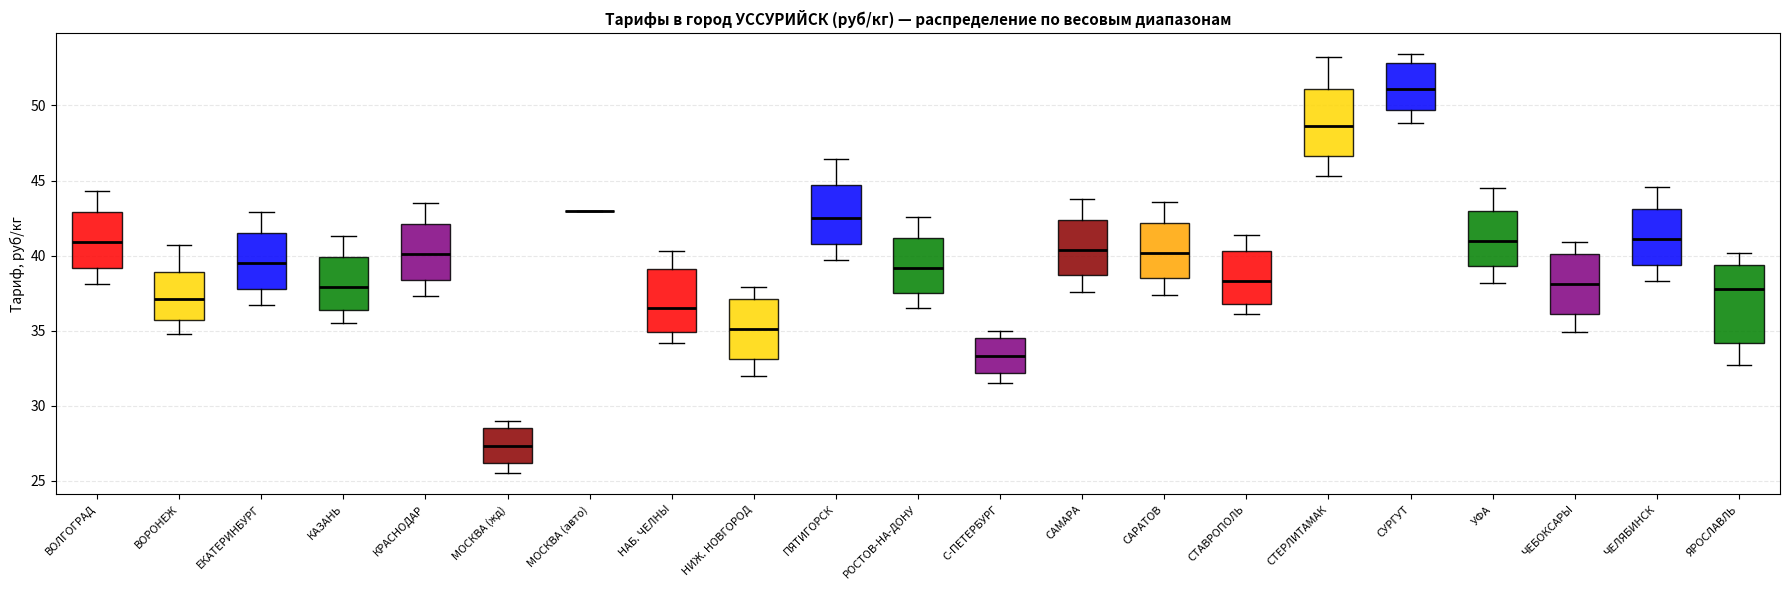

Reading left to right, read every box against the y-axis: the position of its median line, the range the box covers, and the ends of its whiskers. The values are not printed on the chart, so give them approximately, as read against the axis.

ВОЛГОГРАД: median 41.0, box 39.0 to 43.0, whiskers 38.0 to 44.5
ВОРОНЕЖ: median 37.0, box 35.5 to 39.0, whiskers 35.0 to 40.5
ЕКАТЕРИНБУРГ: median 39.5, box 38.0 to 41.5, whiskers 36.5 to 43.0
КАЗАНЬ: median 38.0, box 36.5 to 40.0, whiskers 35.5 to 41.5
КРАСНОДАР: median 40.0, box 38.5 to 42.0, whiskers 37.5 to 43.5
МОСКВА (жд): median 27.5, box 26.0 to 28.5, whiskers 25.5 to 29.0
МОСКВА (авто): box collapsed to a line at 43.0, whiskers 43.0 to 43.0
НАБ. ЧЕЛНЫ: median 36.5, box 35.0 to 39.0, whiskers 34.0 to 40.5
НИЖ. НОВГОРОД: median 35.0, box 33.0 to 37.0, whiskers 32.0 to 38.0
ПЯТИГОРСК: median 42.5, box 41.0 to 44.5, whiskers 39.5 to 46.5
РОСТОВ-НА-ДОНУ: median 39.0, box 37.5 to 41.0, whiskers 36.5 to 42.5
С-ПЕТЕРБУРГ: median 33.5, box 32.0 to 34.5, whiskers 31.5 to 35.0
САМАРА: median 40.5, box 38.5 to 42.5, whiskers 37.5 to 44.0
САРАТОВ: median 40.0, box 38.5 to 42.0, whiskers 37.5 to 43.5
СТАВРОПОЛЬ: median 38.5, box 37.0 to 40.5, whiskers 36.0 to 41.5
СТЕРЛИТАМАК: median 48.5, box 46.5 to 51.0, whiskers 45.5 to 53.0
СУРГУТ: median 51.0, box 49.5 to 53.0, whiskers 49.0 to 53.5
УФА: median 41.0, box 39.5 to 43.0, whiskers 38.0 to 44.5
ЧЕБОКСАРЫ: median 38.0, box 36.0 to 40.0, whiskers 35.0 to 41.0
ЧЕЛЯБИНСК: median 41.0, box 39.5 to 43.0, whiskers 38.5 to 44.5
ЯРОСЛАВЛЬ: median 38.0, box 34.0 to 39.5, whiskers 32.5 to 40.0